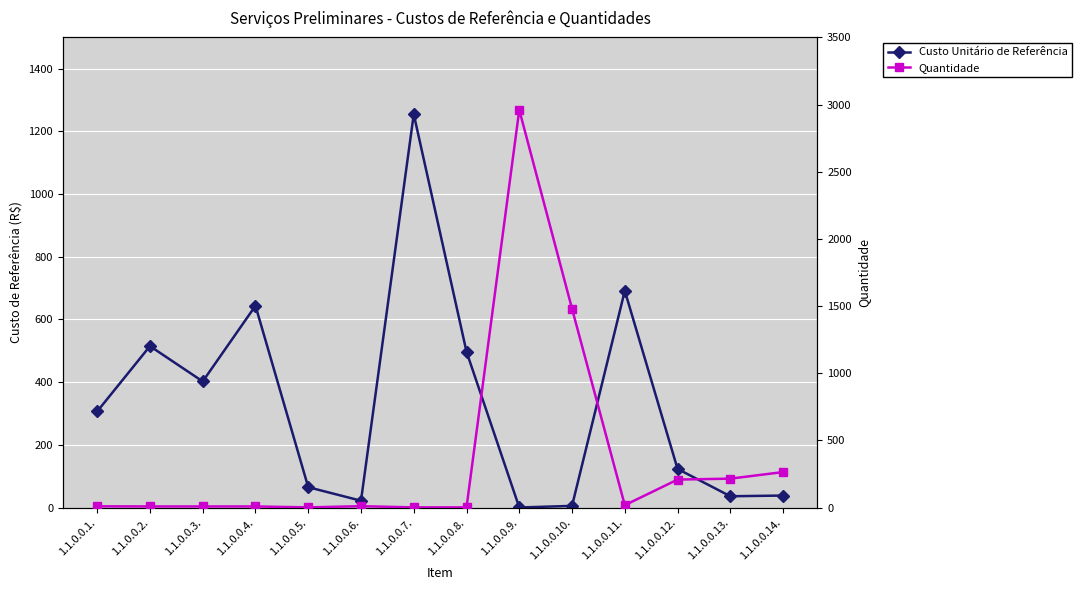

Does the chart display data point markers on the line(s)?

Yes